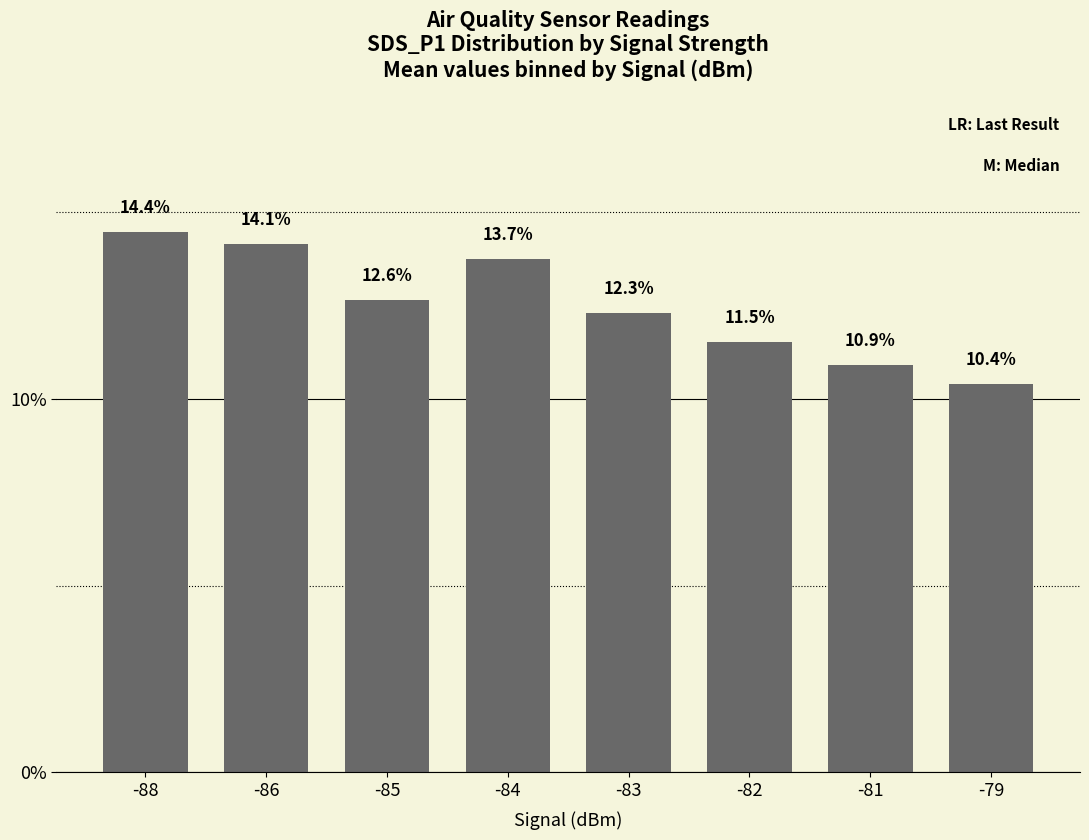

Reading left to right, what are all the values shown in this chart?

-88=14.4	-86=14.1	-85=12.6	-84=13.7	-83=12.3	-82=11.5	-81=10.9	-79=10.4